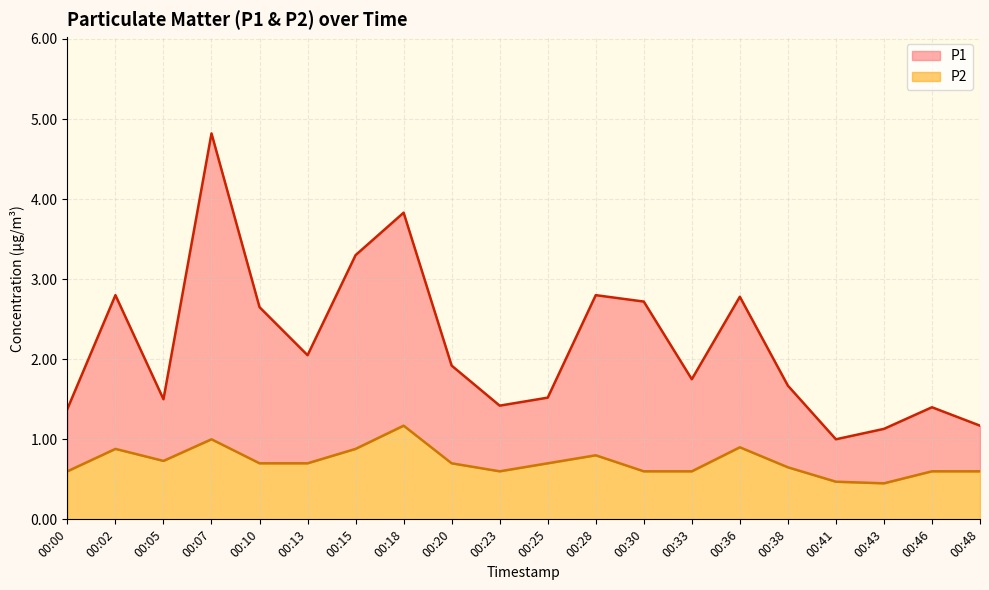

What is the total value across all series at 00:00?

1.4